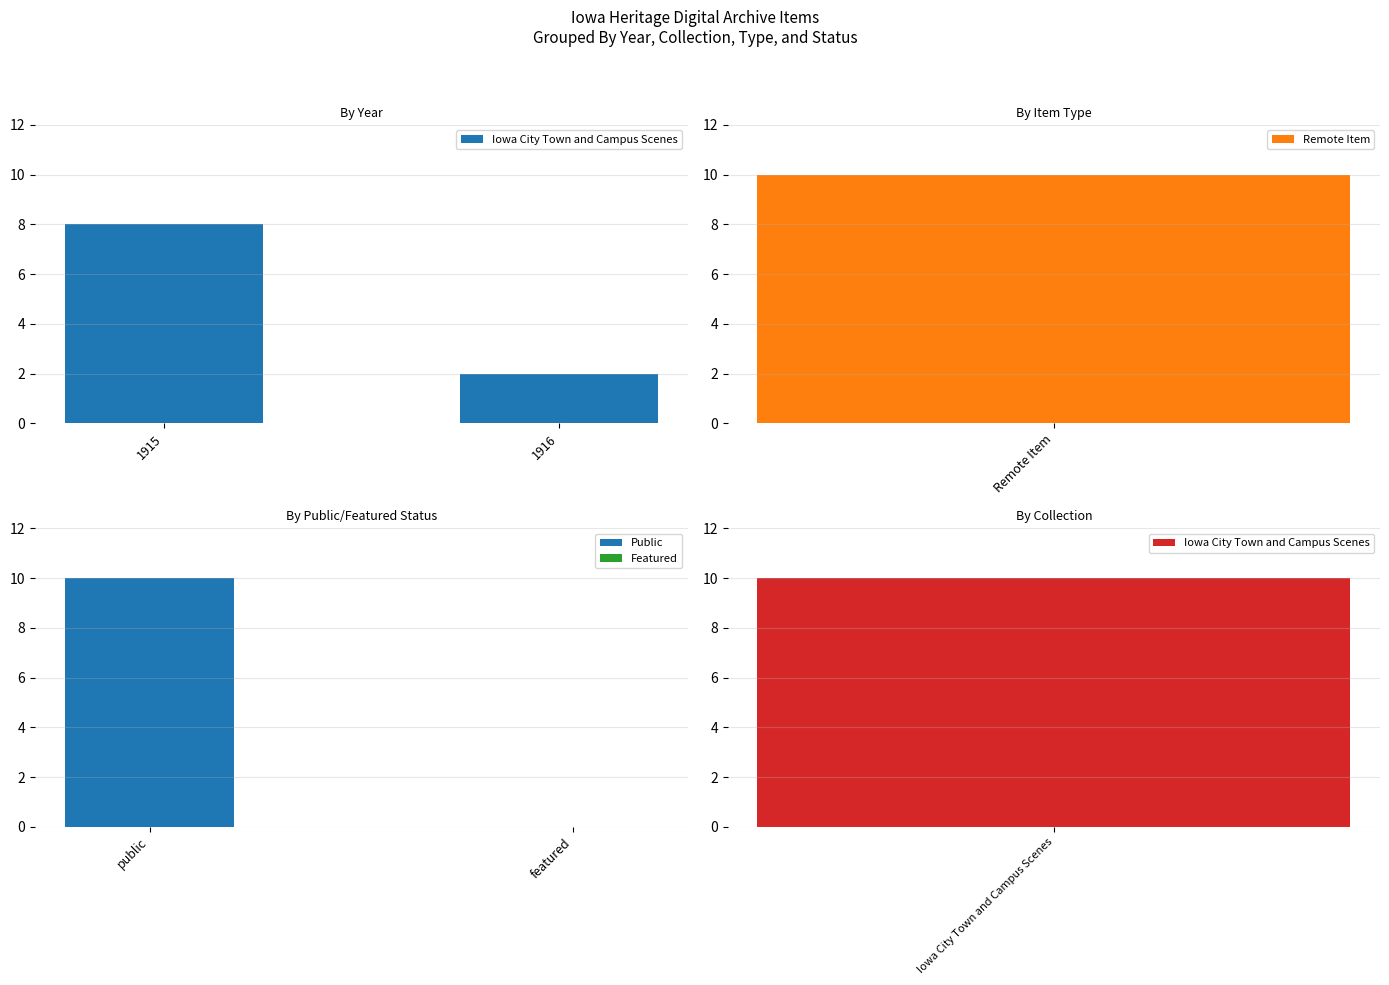

At which label does Iowa City Town and Campus Scenes reach its minimum?

1916